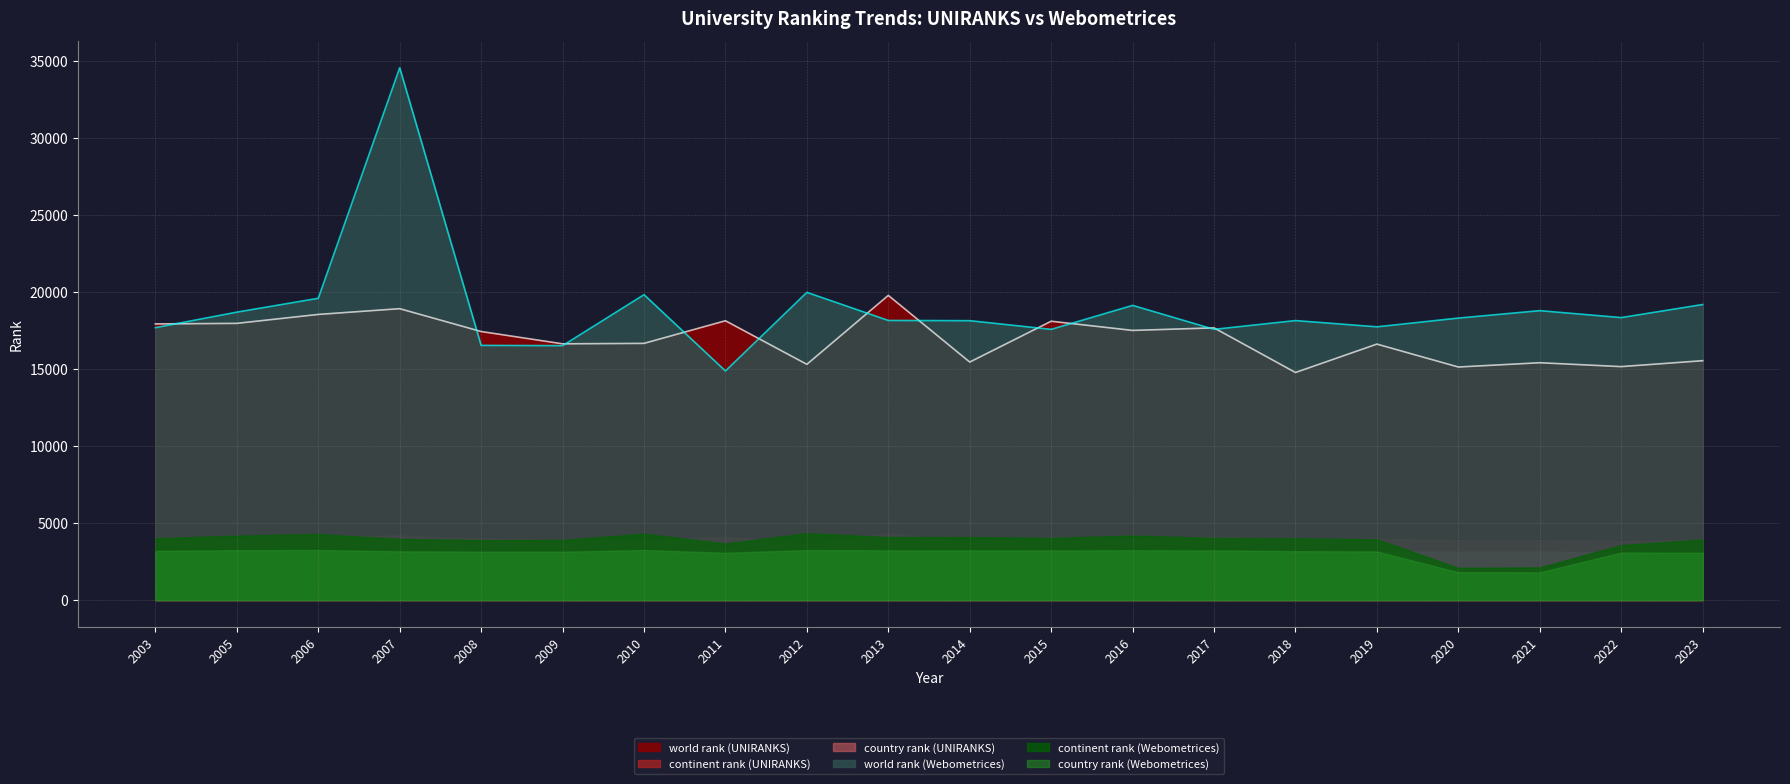

True or false: world rank (Webometrices) and continent rank (UNIRANKS) cross at least once.

False